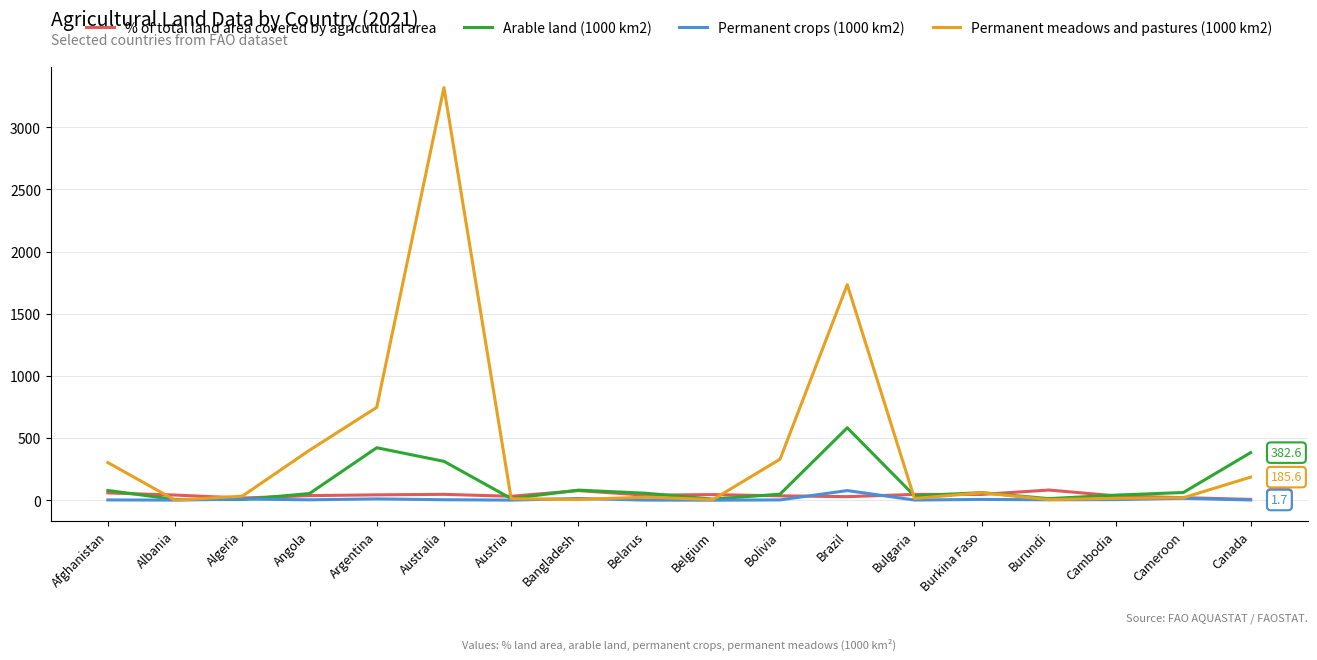

Which label corresponds to the largest value in the chart?

Australia